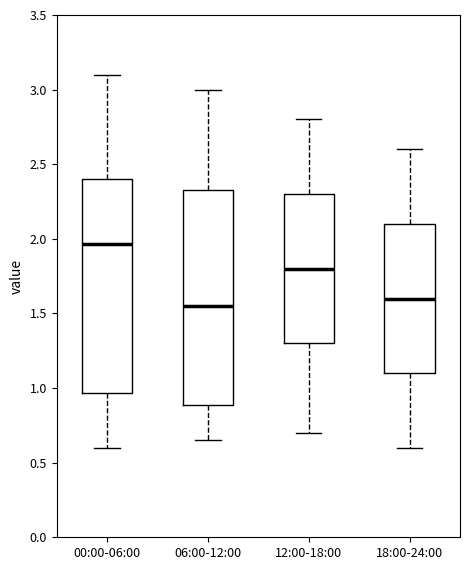

Which box has the highest median line?

00:00-06:00